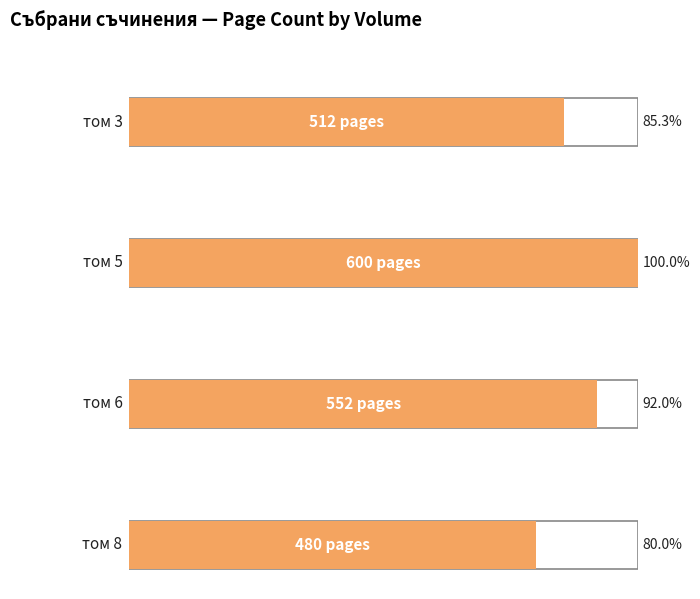

Are the bars grouped side by side (vs. stacked)?

No